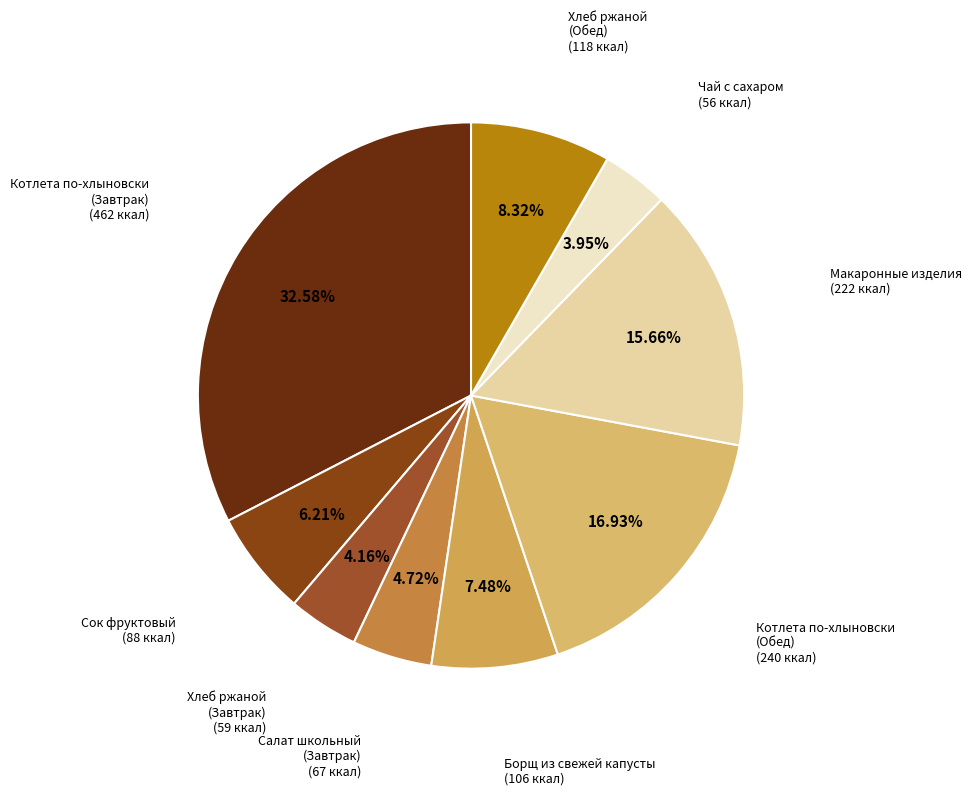

Is there any slice that represents more than half of the pie?

No